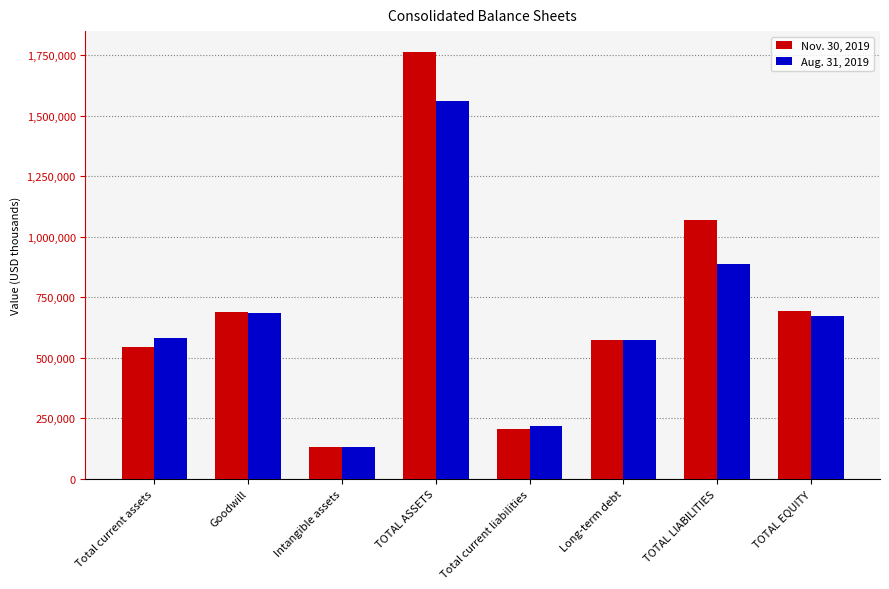

At which label is Aug. 31, 2019 closest to 846910?

TOTAL LIABILITIES